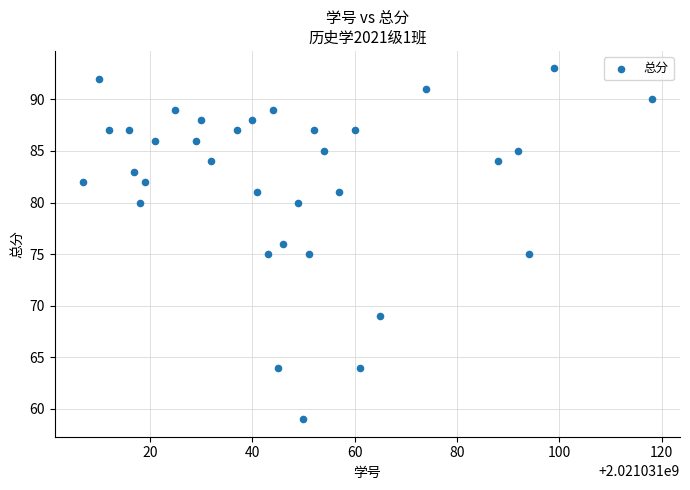

What is the range of X values (max minus min)?

111